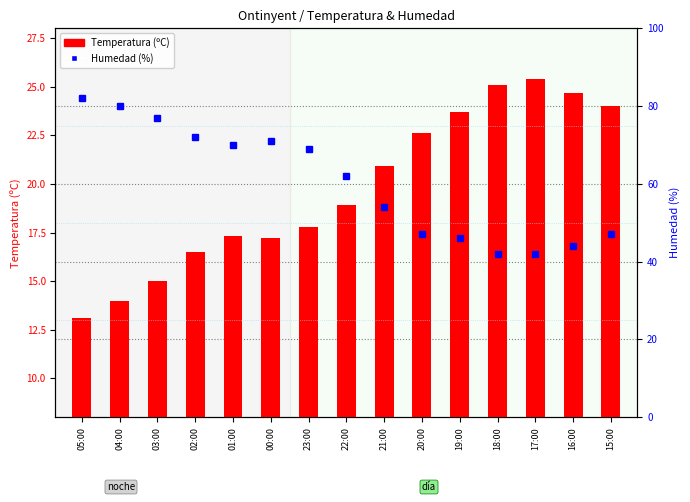

Which has a higher value, 23:00 or 22:00?

22:00